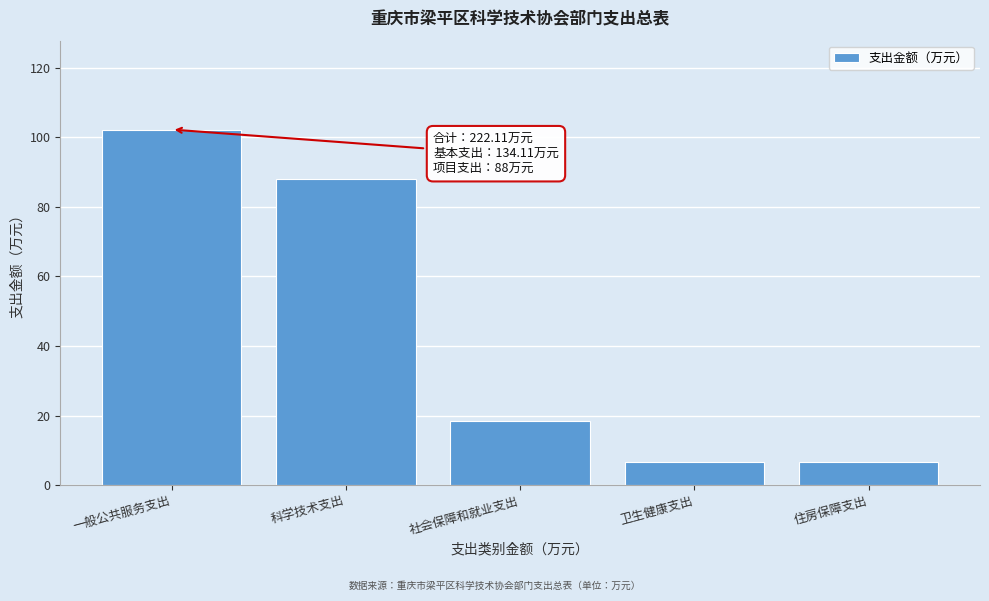

What is the value of the 3rd bar from the left?

18.4